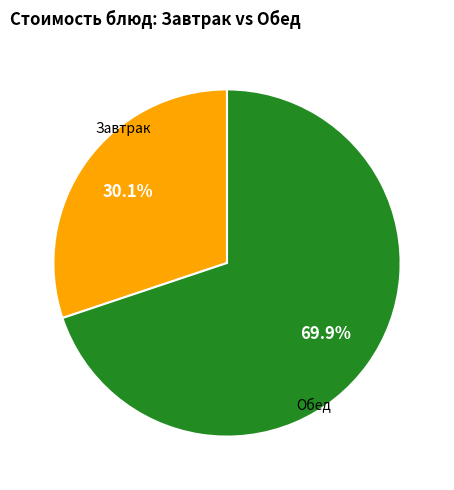

Is there a majority slice in this chart?

Yes